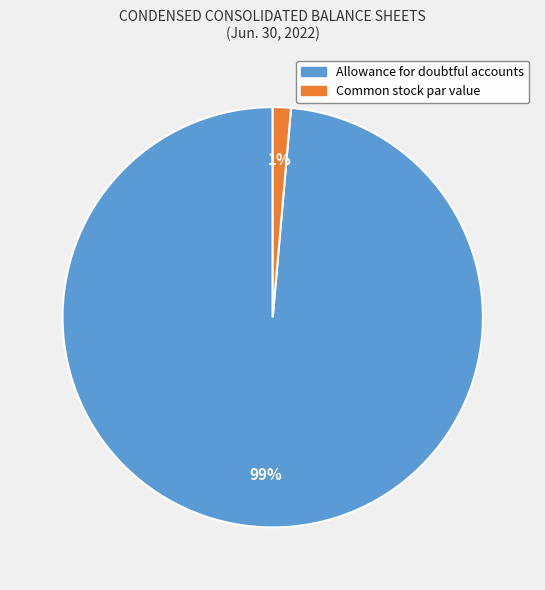

Does Allowance for doubtful accounts account for over 50% of the chart?

Yes